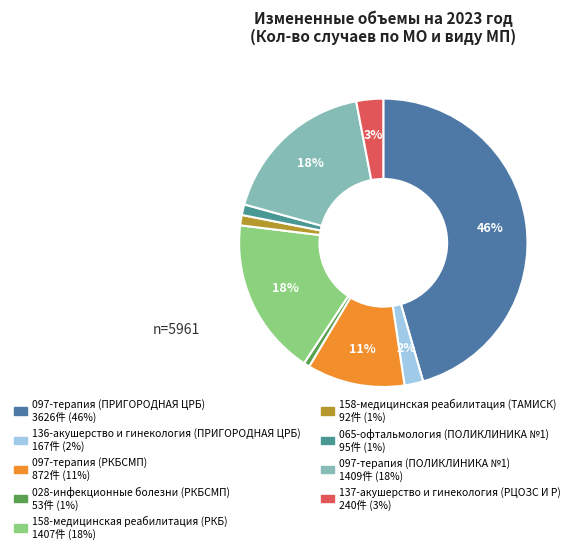

To the nearest percent, what is the difference between the largest and smallest slice percentages?

45%